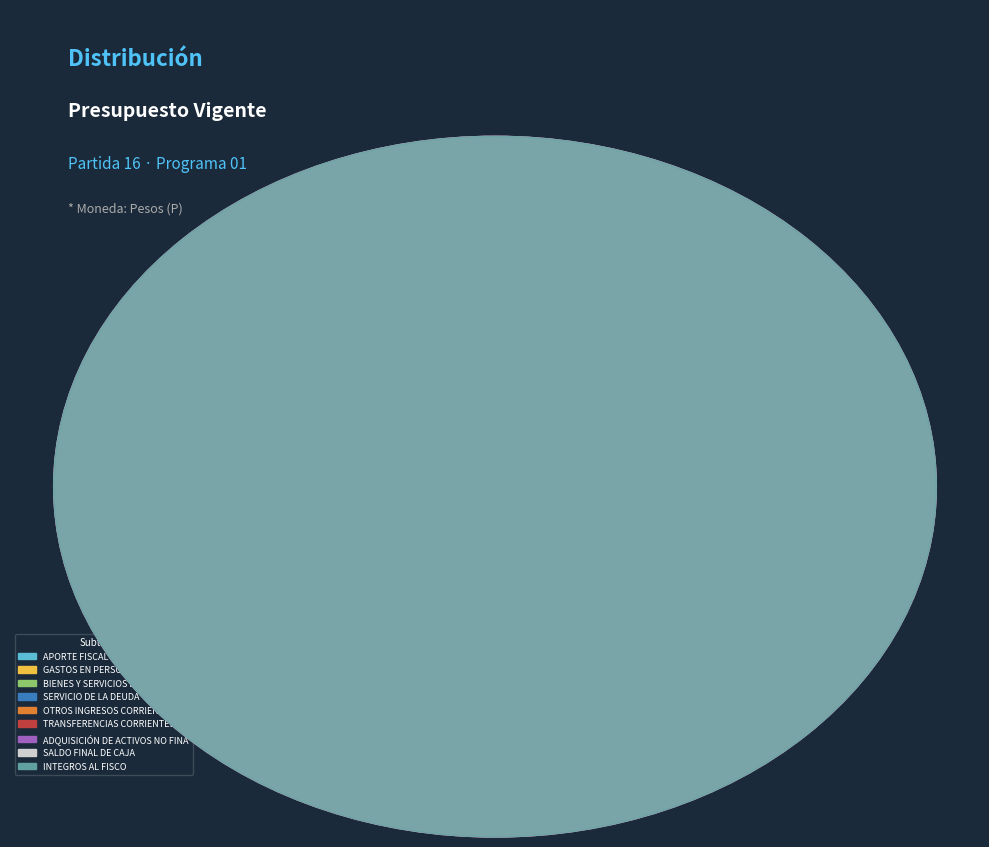

Is it true that OTROS INGRESOS CORRIENTES is 0% of the pie?

True